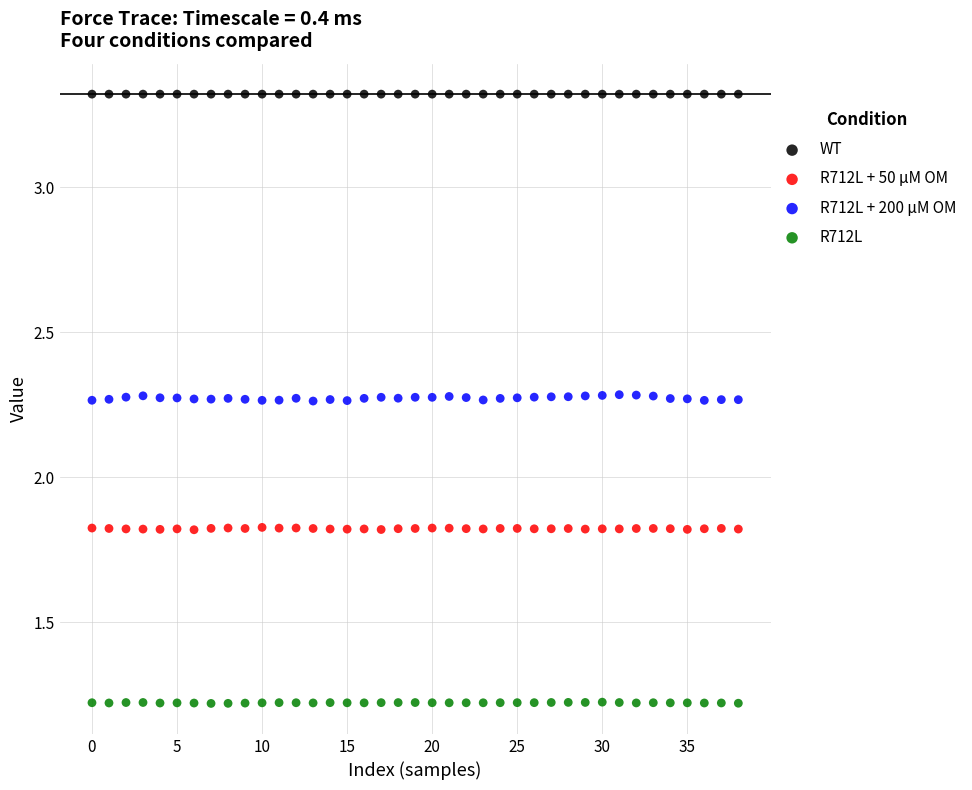

What are all the series names shown in the legend?

WT, R712L + 50 μM OM, R712L + 200 μM OM, R712L